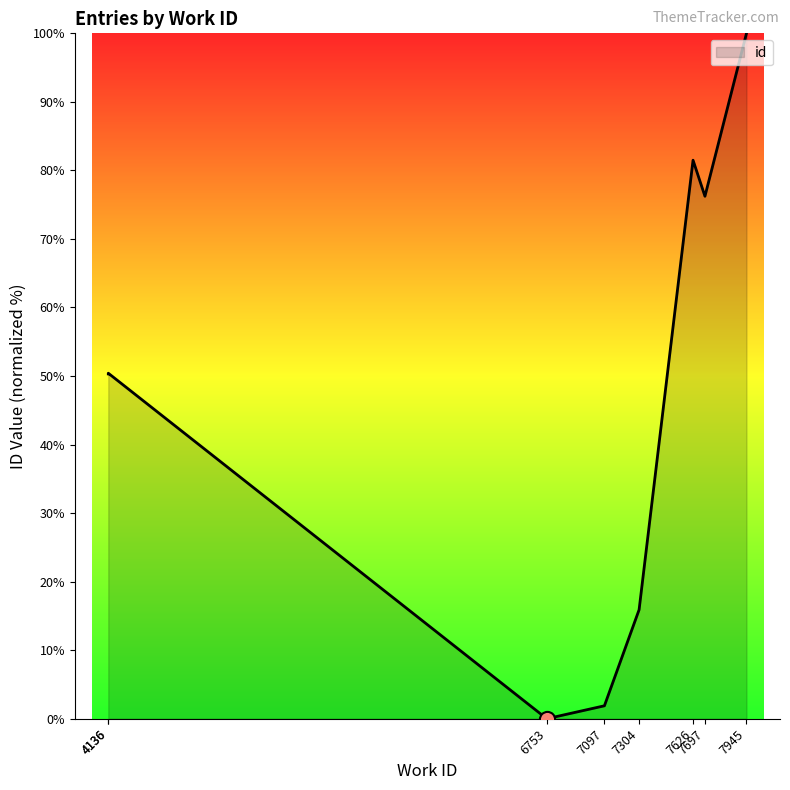

What is the change in value from 6753 to 7097?

+1.9